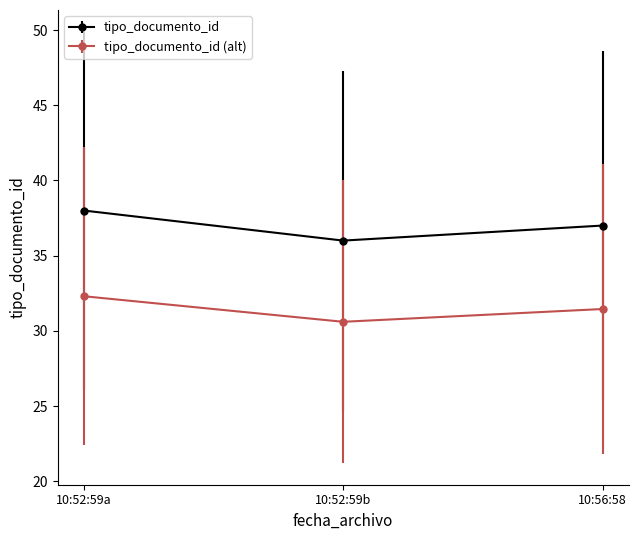

What is the minimum value shown in the chart?

30.6